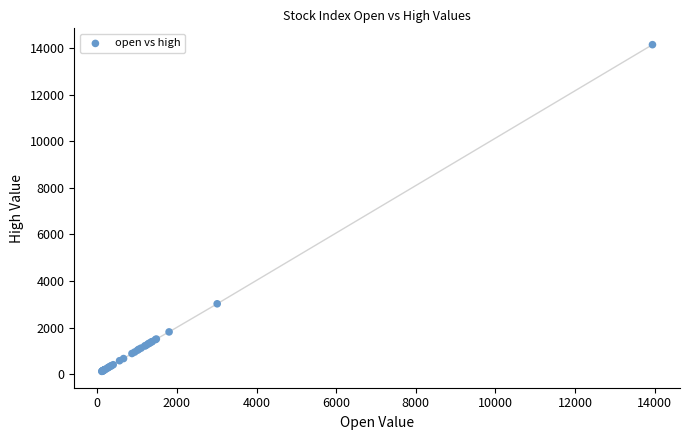

What Y value in the scatter plot is closest to 7136?

3020.3